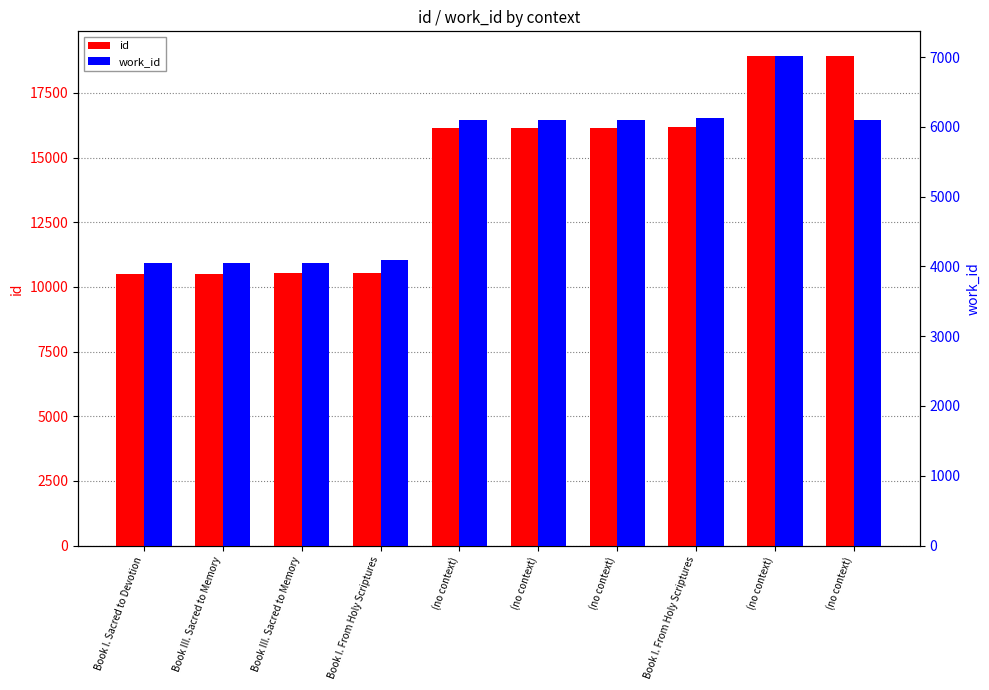

What is the label of the 9th bar from the right?

Book III. Sacred to Memory